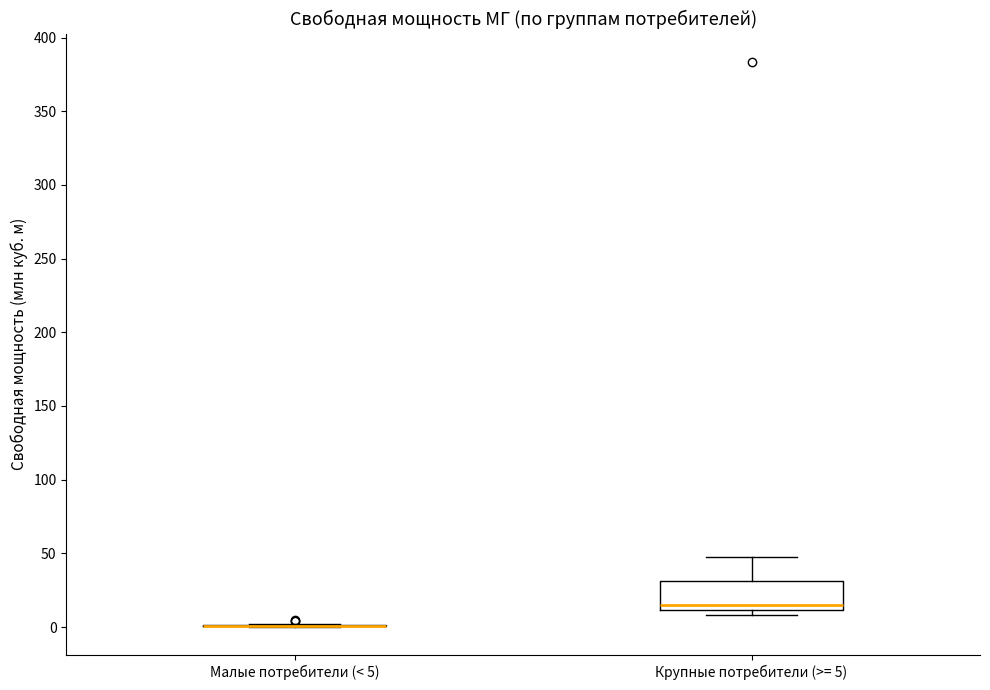

Reading left to right, transcribe this box plot: for each box, give where its median line is, the range the box spans, and where its two whiskers end, as read against the y-axis. The values are not printed on the chart, so give them approximately, as read against the axis.

Малые потребители (< 5): box collapsed to a line at 0, whiskers 0 to 0
Крупные потребители (>= 5): median 15, box 10 to 30, whiskers 10 (just below the box's lower edge) to 50